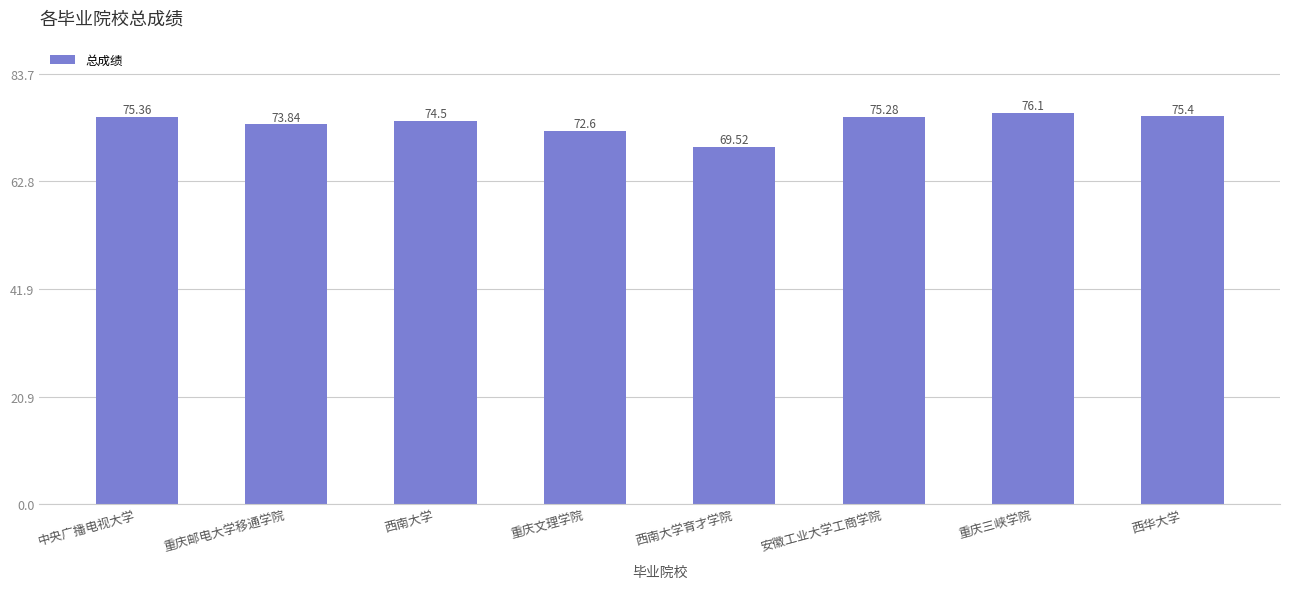

What is the greatest value displayed?

76.1